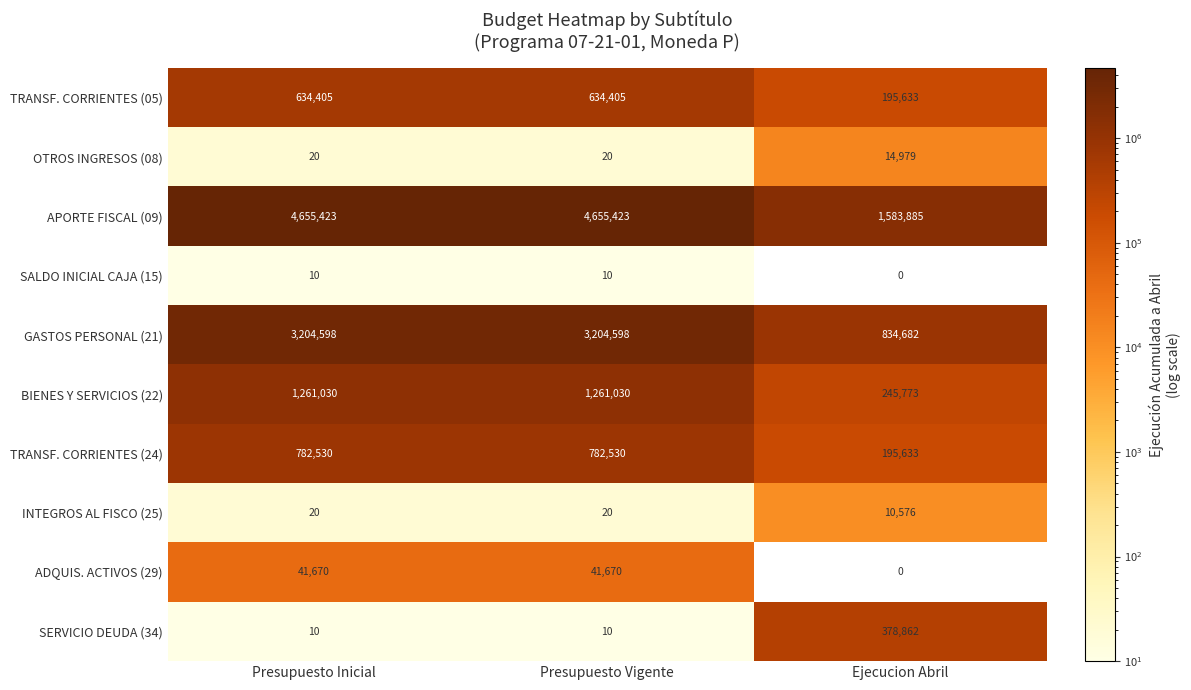

What is the difference between the maximum and minimum values in the BIENES Y SERVICIOS (22) series?

1015257